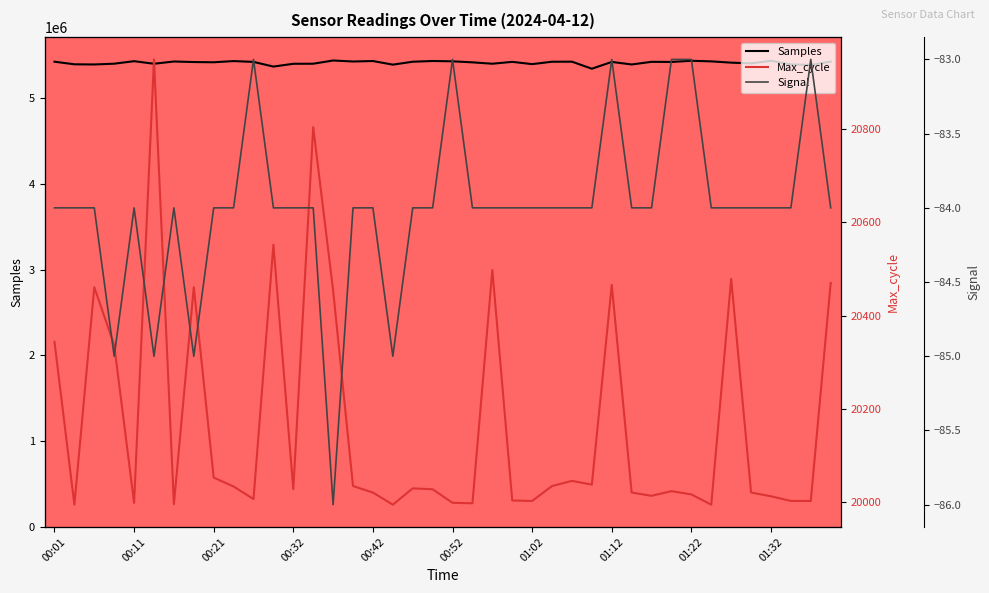

The Samples series shows 9437109 at 00:34. True or false?

False